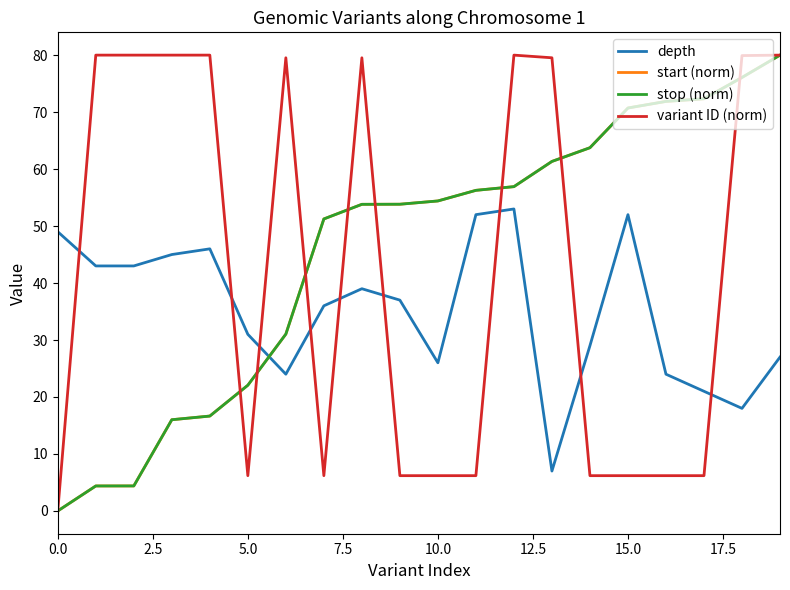

Where does the stop (norm) series first go above 54?

10